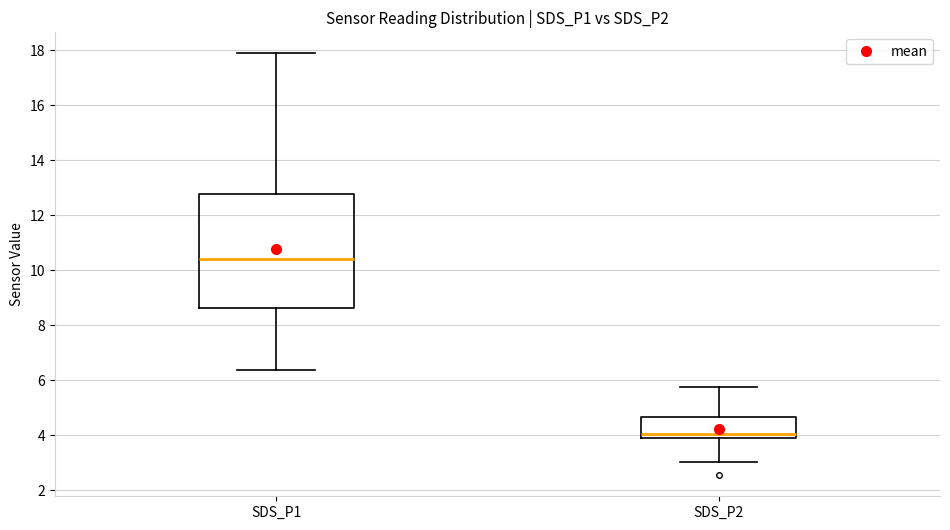

Comparing the boxes themselves (not the whiskers), which one is the tallest?

SDS_P1